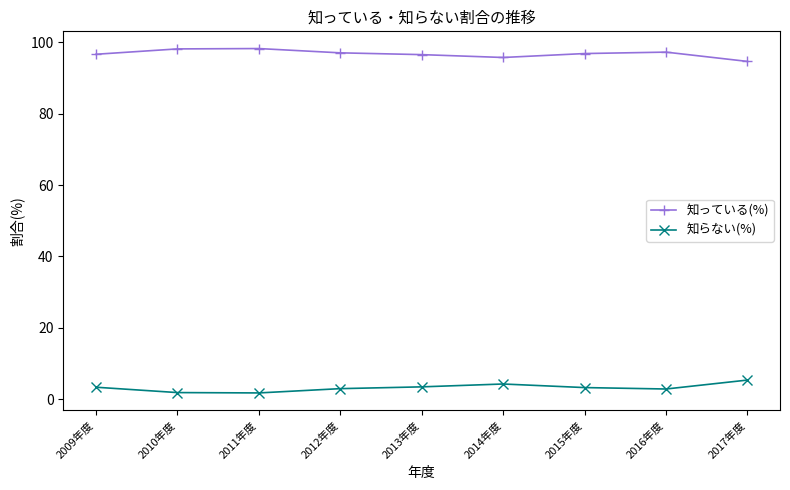

What is the sum of the 知らない(%) values at 2016年度 and 2011年度?

4.7